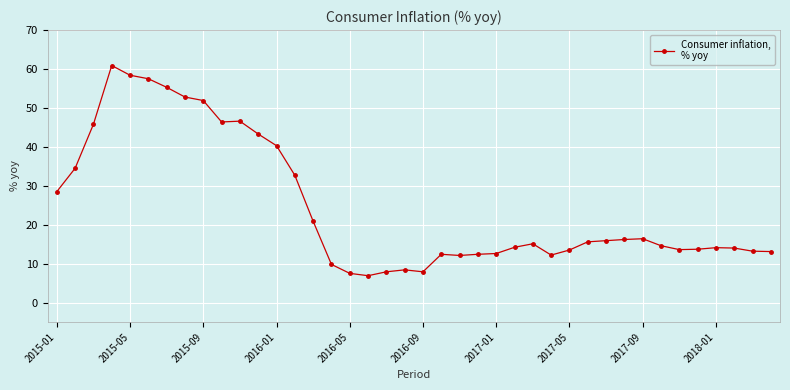

True or false: there are more than 1 points higher than both neighbors.

True